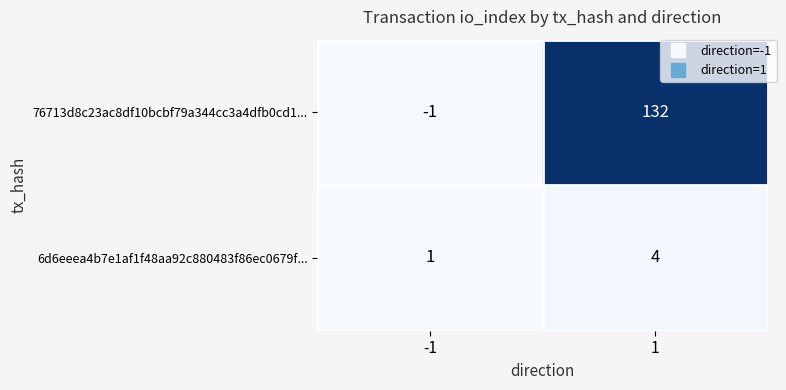

Reading left to right, extract all data points from this chart.

76713d8c23ac8df10bcbf79a344cc3a4dfb0cd1...: -1	132
6d6eeea4b7e1af1f48aa92c880483f86ec0679f...: 1	4